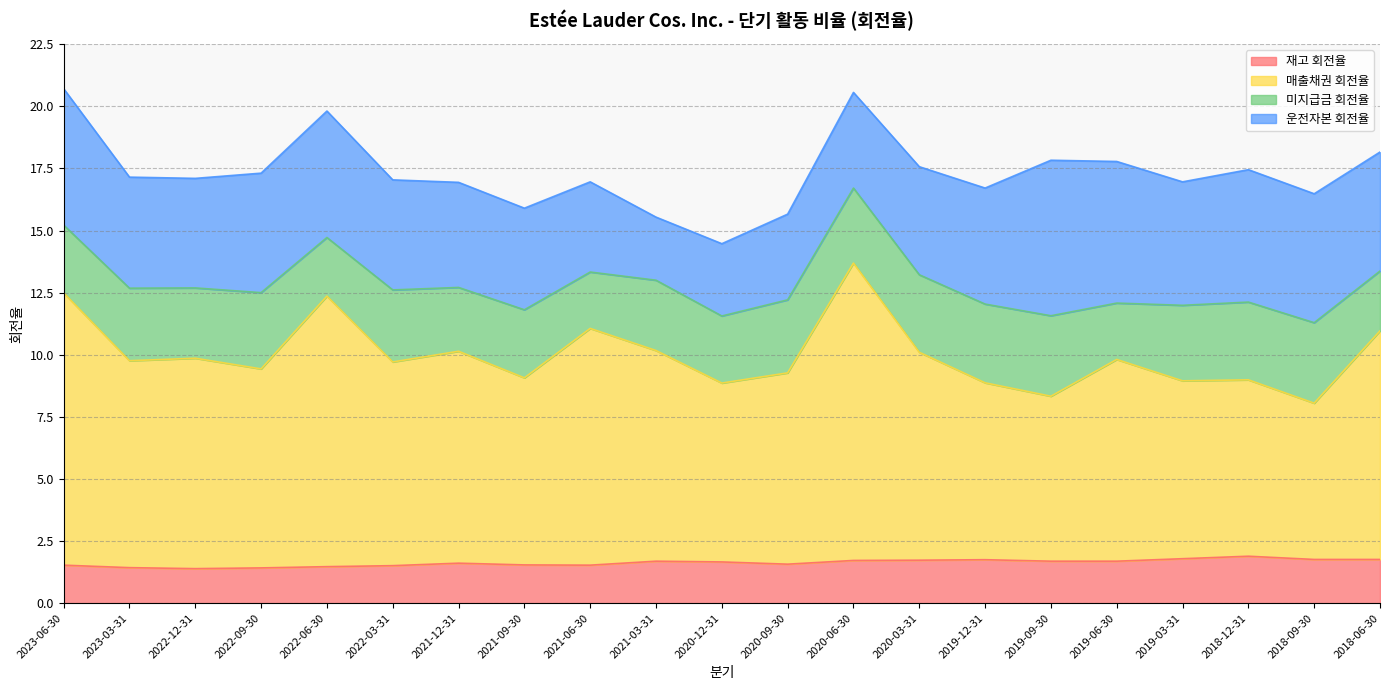

Where does the 매출채권 회전율 series first go above 9?

2023-06-30